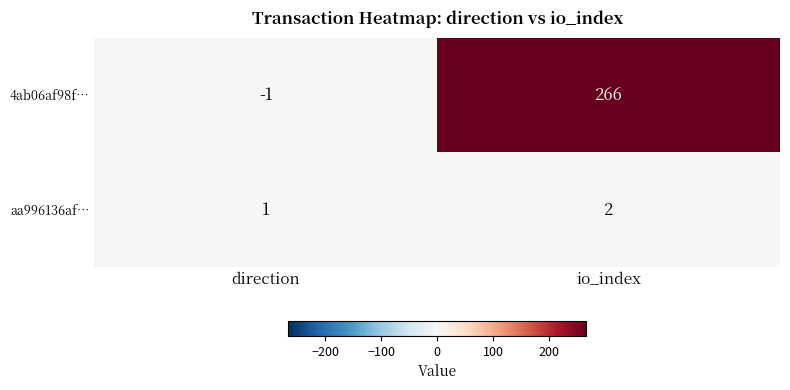

Where is 4ab06af98f… nearest to the value 132?

direction